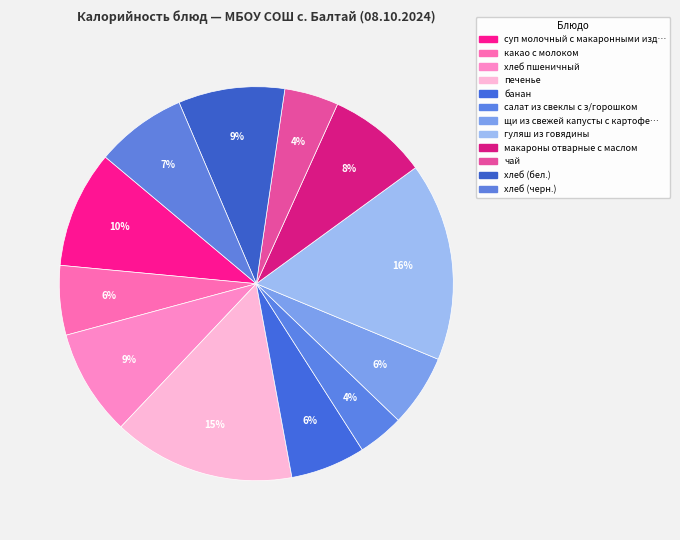

Which category has the biggest portion of the pie?

гуляш из говядины